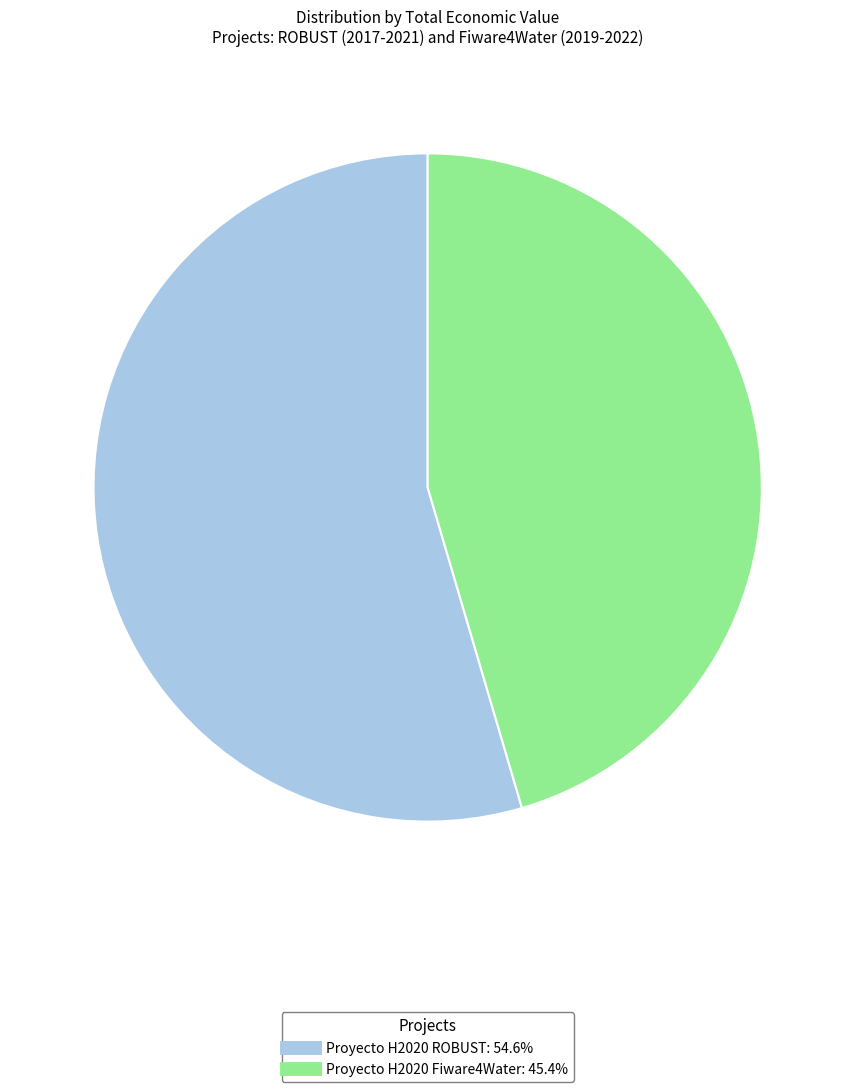

What is the smallest slice in the pie chart?

Proyecto H2020 Fiware4Water